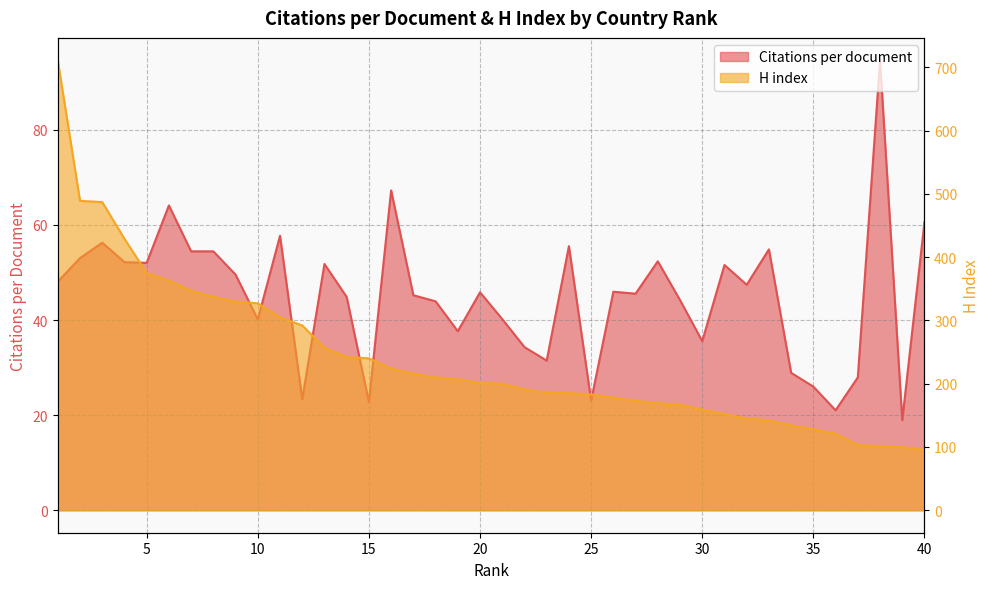

What is the lowest value of the H index series?

95.0